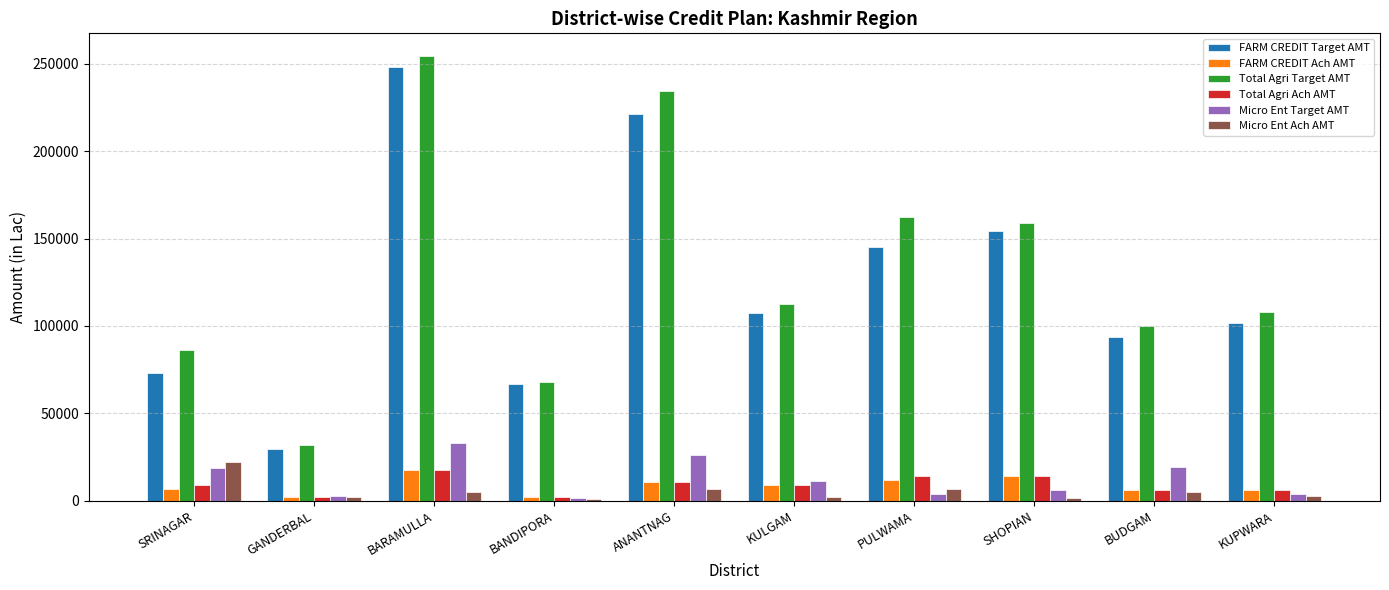

What position from the left is PULWAMA?

7